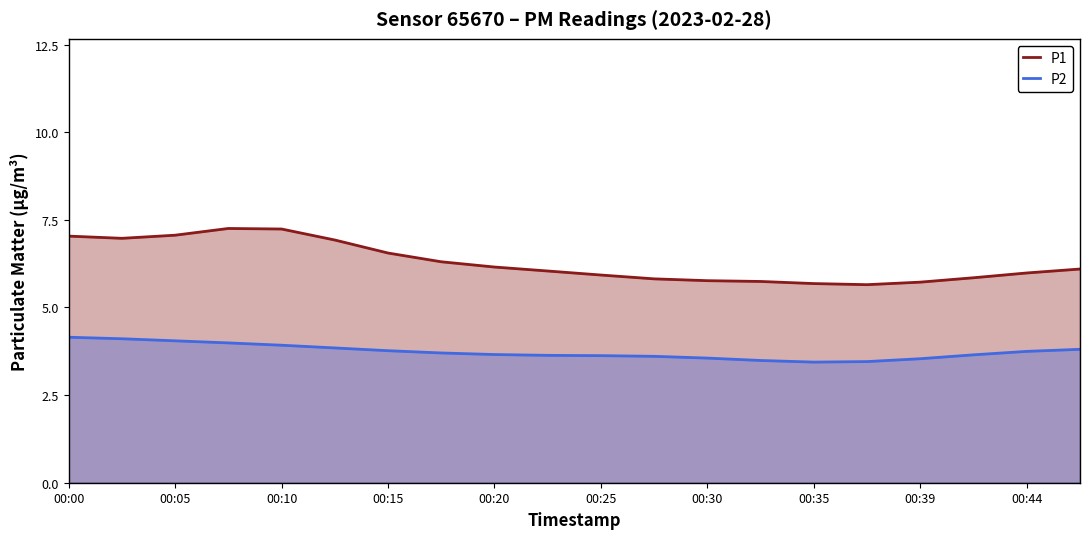

True or false: P2 and P1 cross at least once.

False